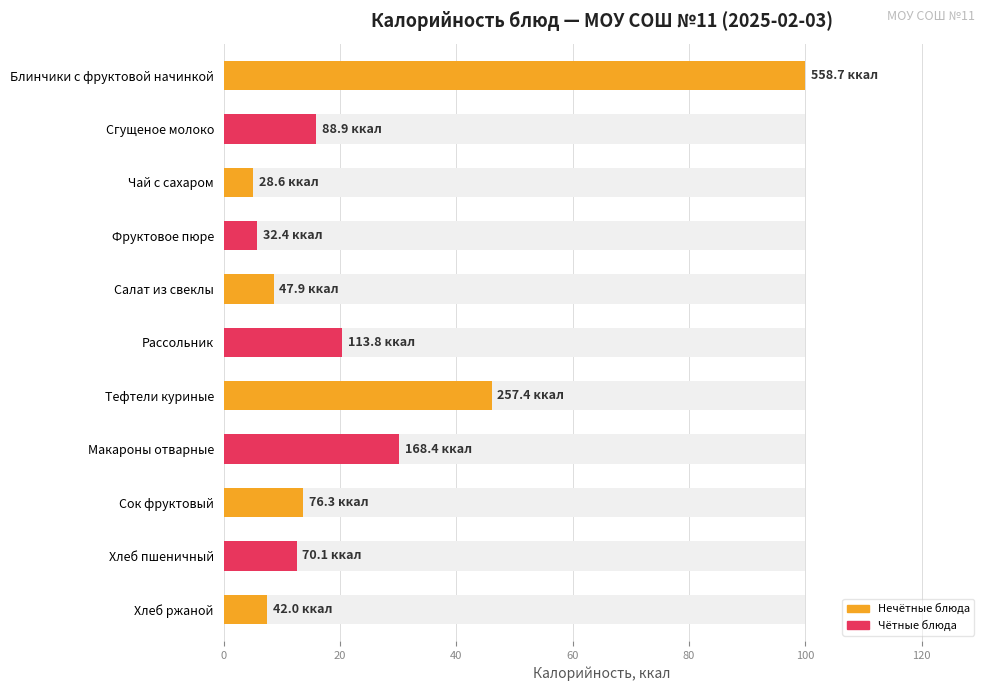

What is the value of the 9th bar from the left?

13.7